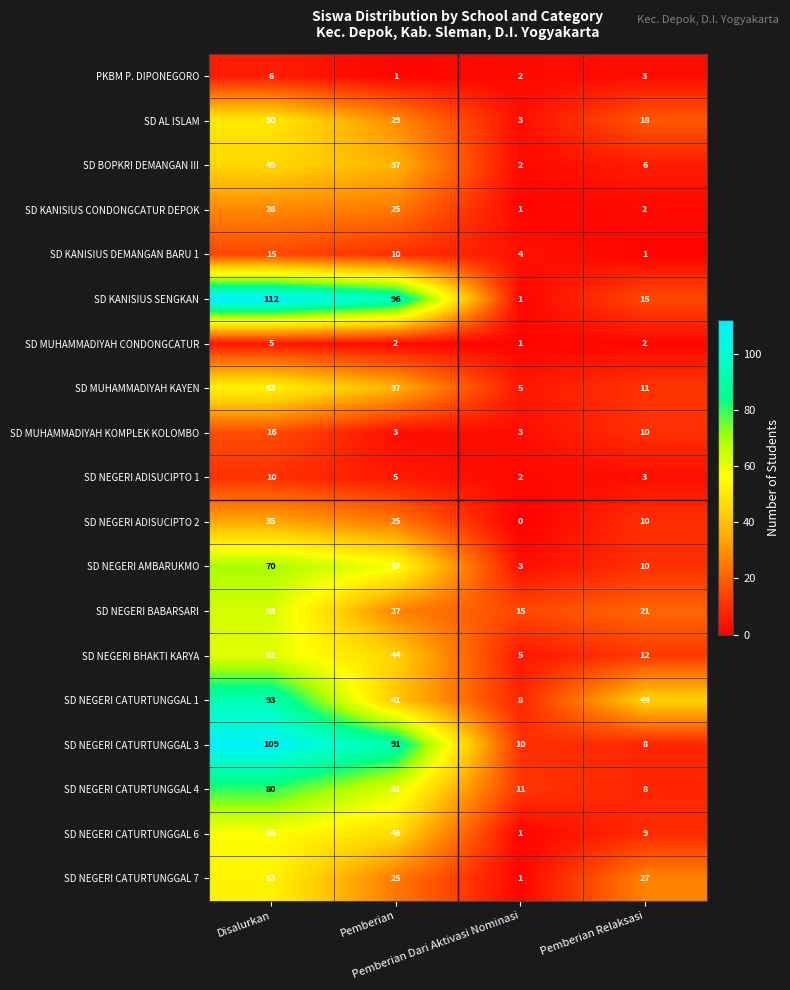

At how many categories does at least one series exceed 89?

2